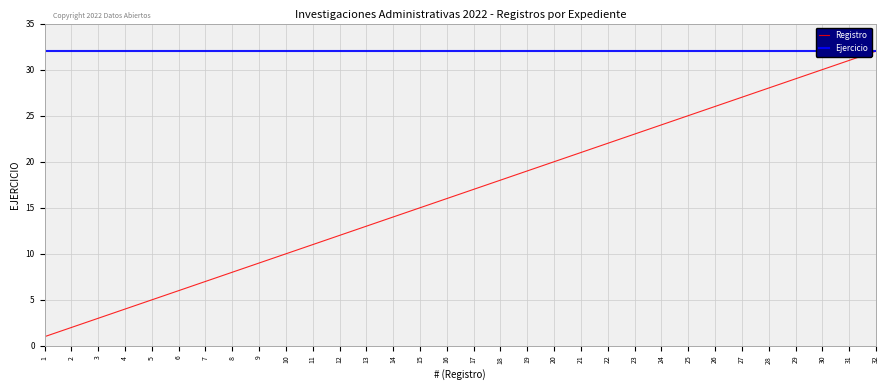

Does the chart display data point markers on the line(s)?

No